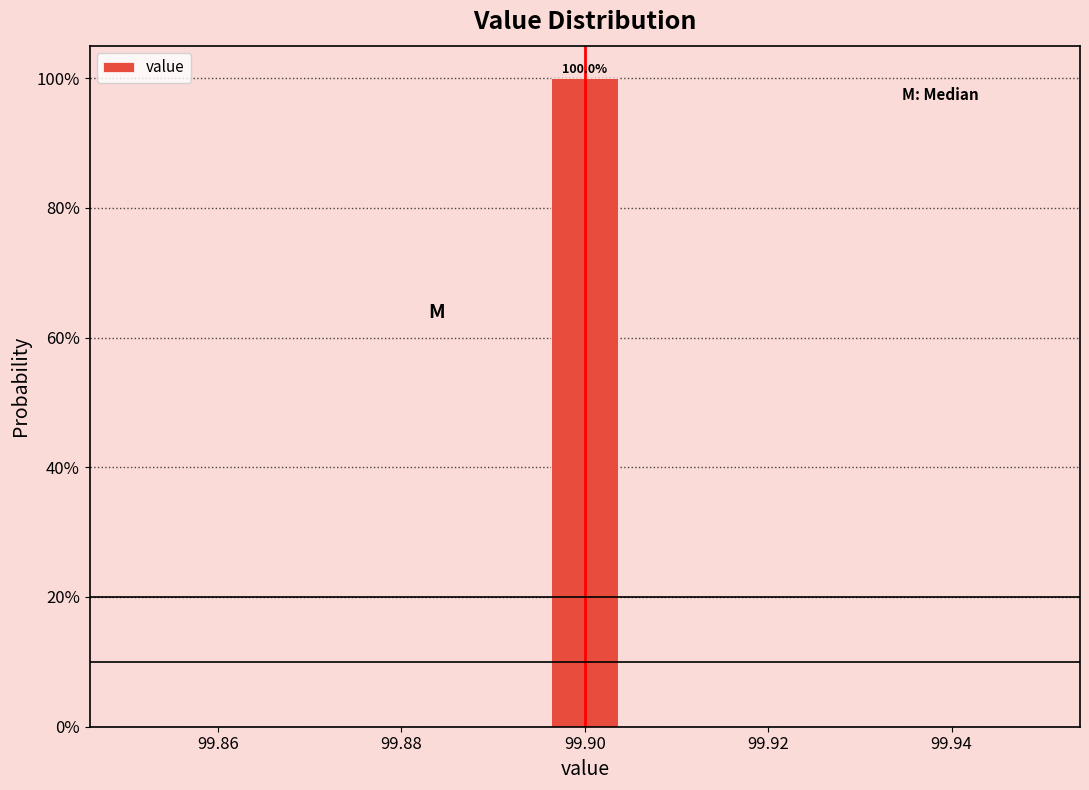

Which range on the x-axis has the tallest bar?

99.896 to 99.904